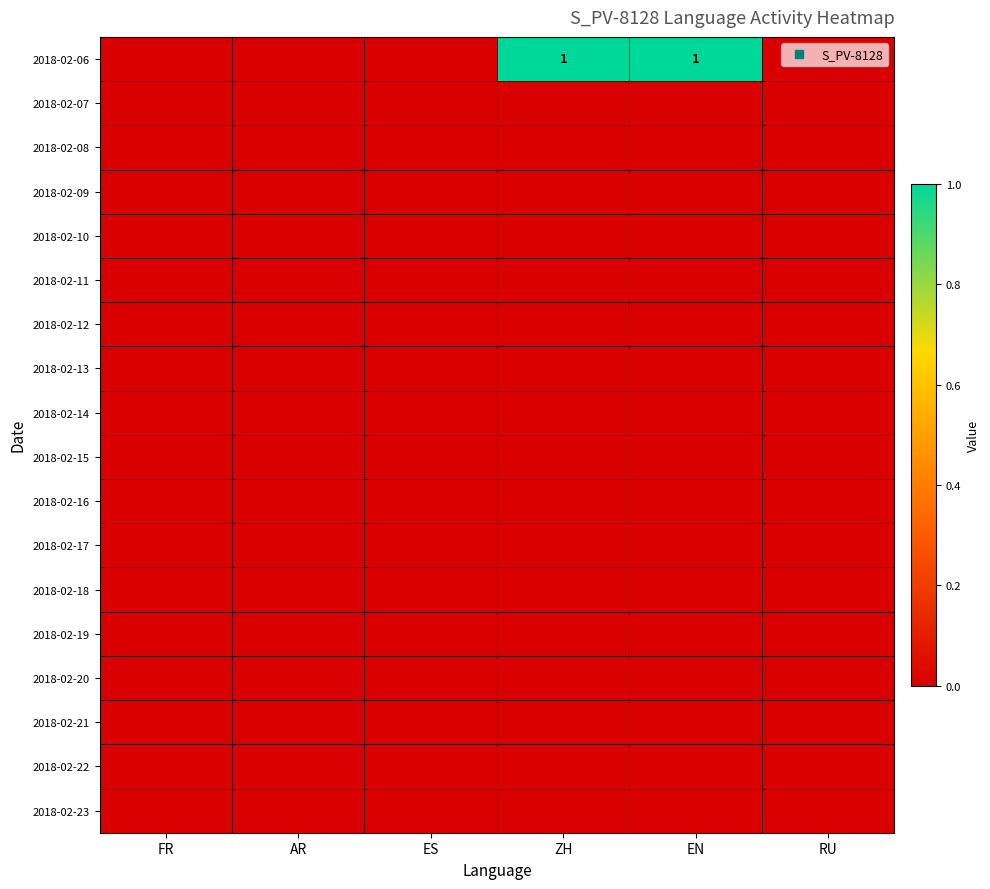

At RU, list the series in order from smallest to largest.

2018-02-06, 2018-02-07, 2018-02-08, 2018-02-09, 2018-02-10, 2018-02-11, 2018-02-12, 2018-02-13, 2018-02-14, 2018-02-15, 2018-02-16, 2018-02-17, 2018-02-18, 2018-02-19, 2018-02-20, 2018-02-21, 2018-02-22, 2018-02-23